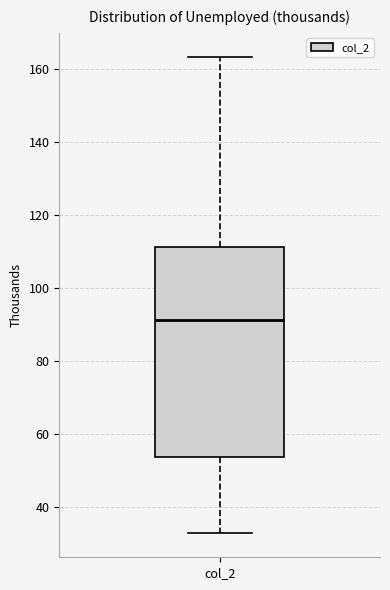

Read this box plot against the y-axis: the position of the median line, the range covered by the box, and the ends of both whiskers. The values are not printed on the chart, so give them approximately, as read against the axis.

median 92, box 54 to 112, whiskers 32 to 164